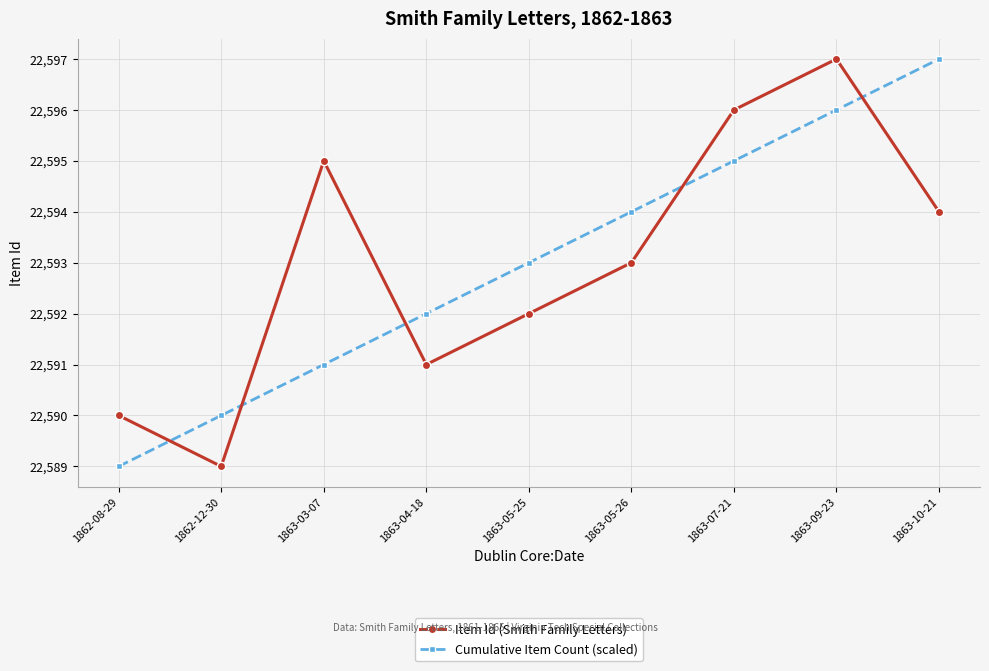

How many times do Cumulative Item Count (scaled) and Item Id (Smith Family Letters) cross each other?

5